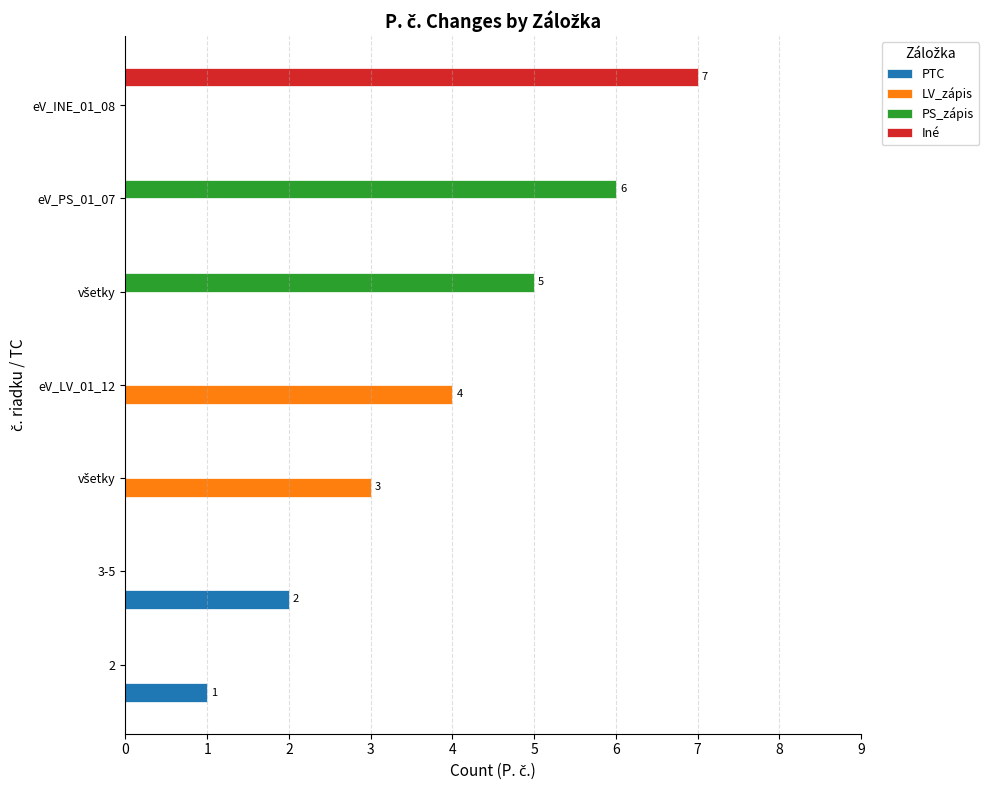

How many categories are shown in the chart?

7